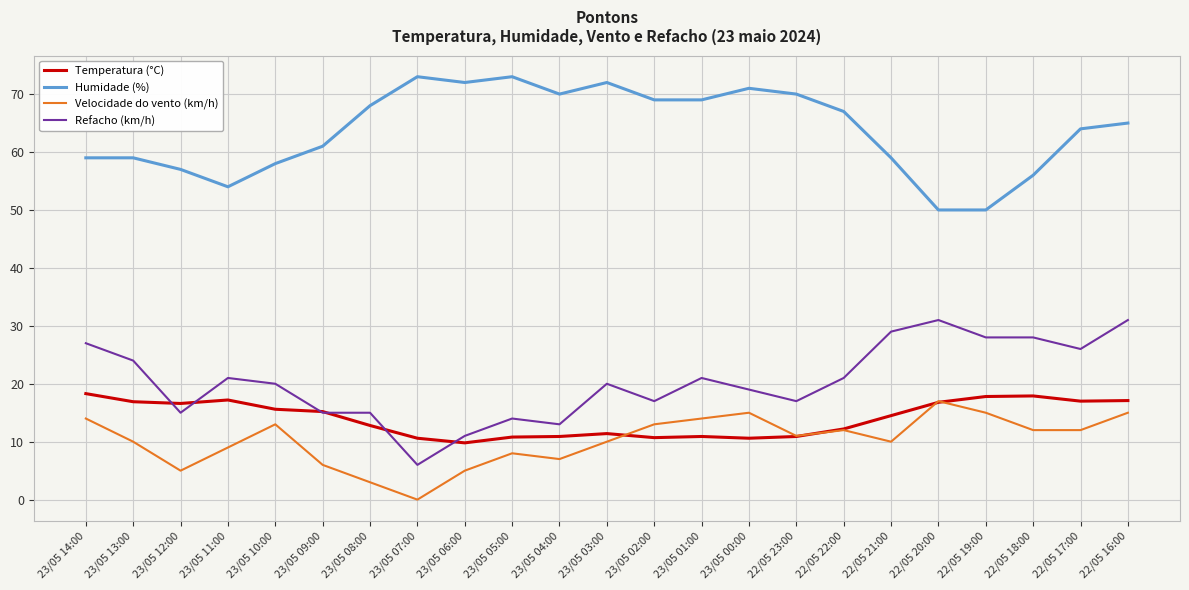

Between 23/05 00:00 and 22/05 23:00, which series saw the biggest shift?

Velocidade do vento (km/h)